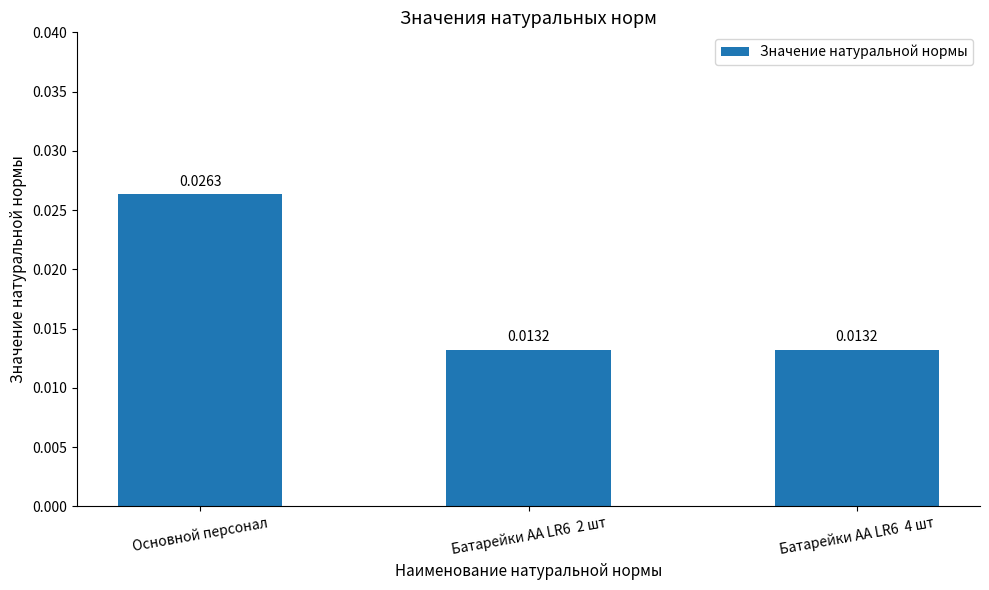

How many bars are there in total?

3